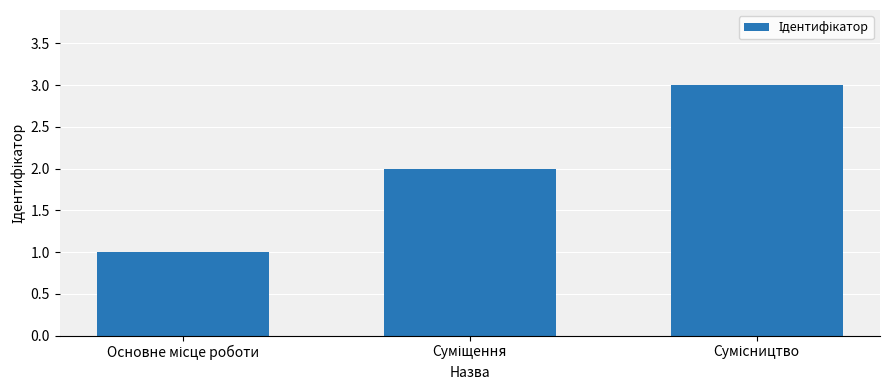

What is the maximum value shown in the chart?

3